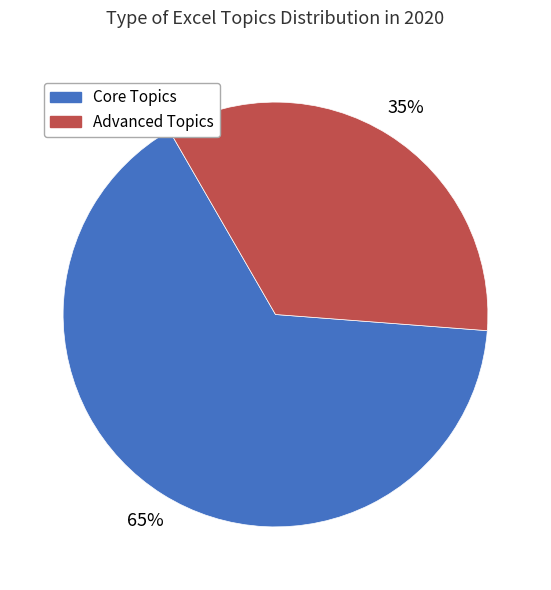

Is there any slice that represents more than half of the pie?

Yes